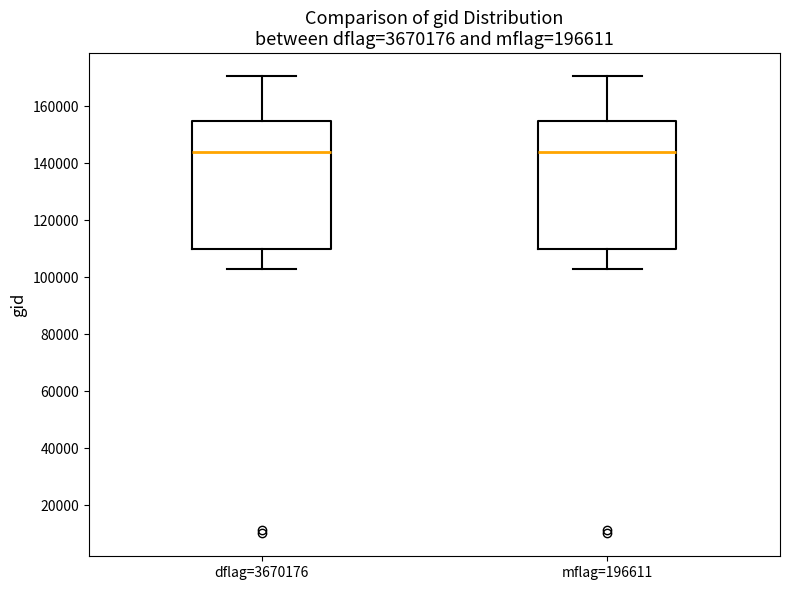

Where is the upper edge of the box for dflag=3670176 on the y-axis? The values are not printed on the chart, so give them approximately, as read against the axis.

154000